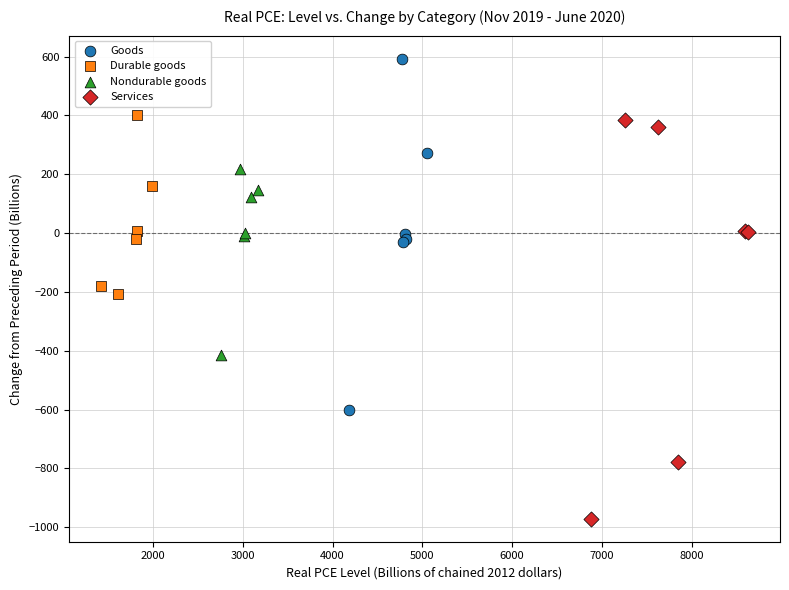

Which series has the largest Y range (max minus min)?

Services